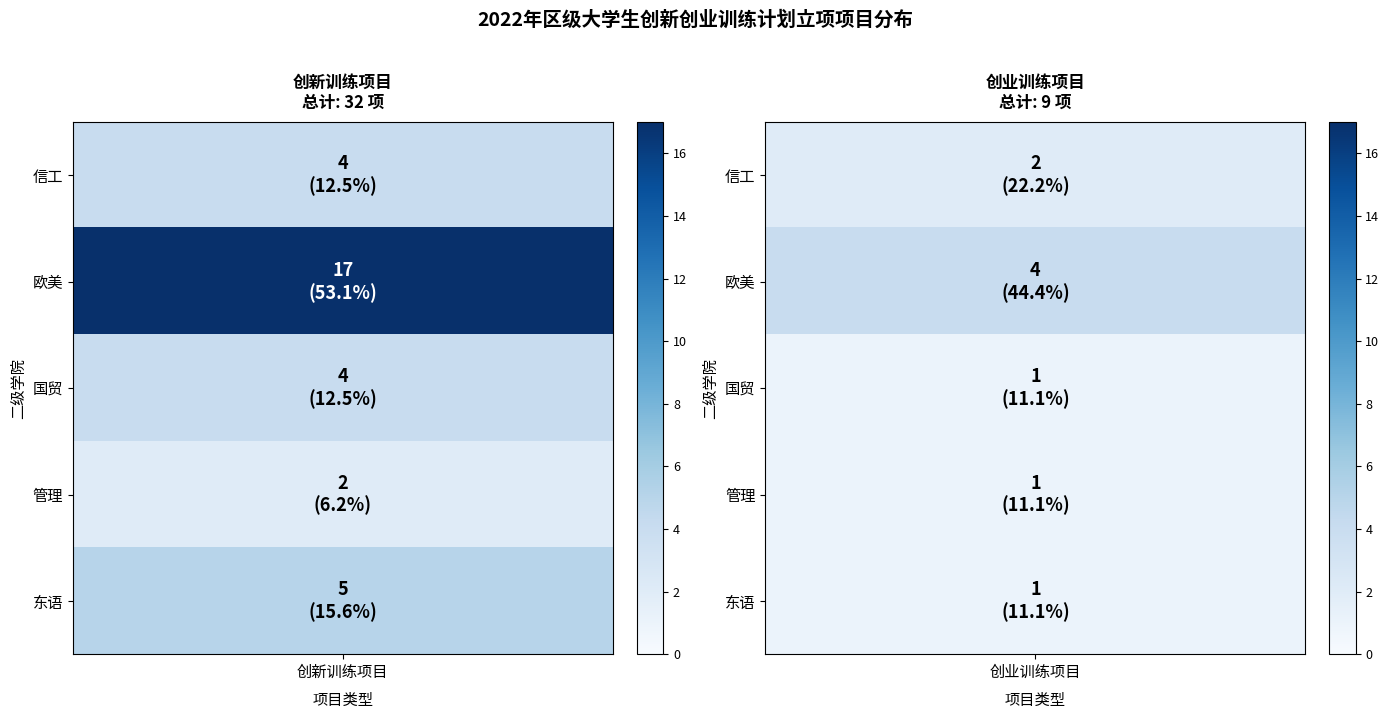

What is the total value across all series at 创新训练项目?

32